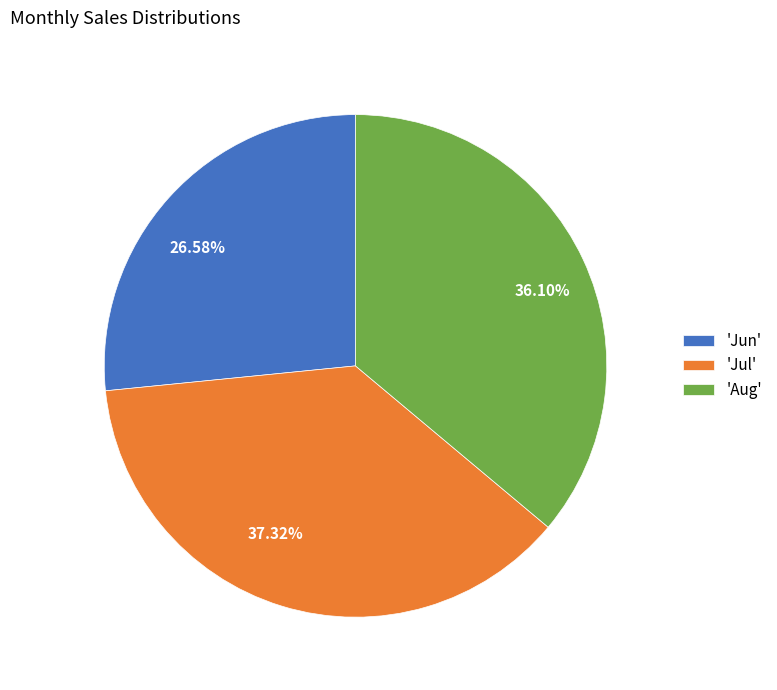

To the nearest percent, what is the difference between the largest and smallest slice percentages?

11%